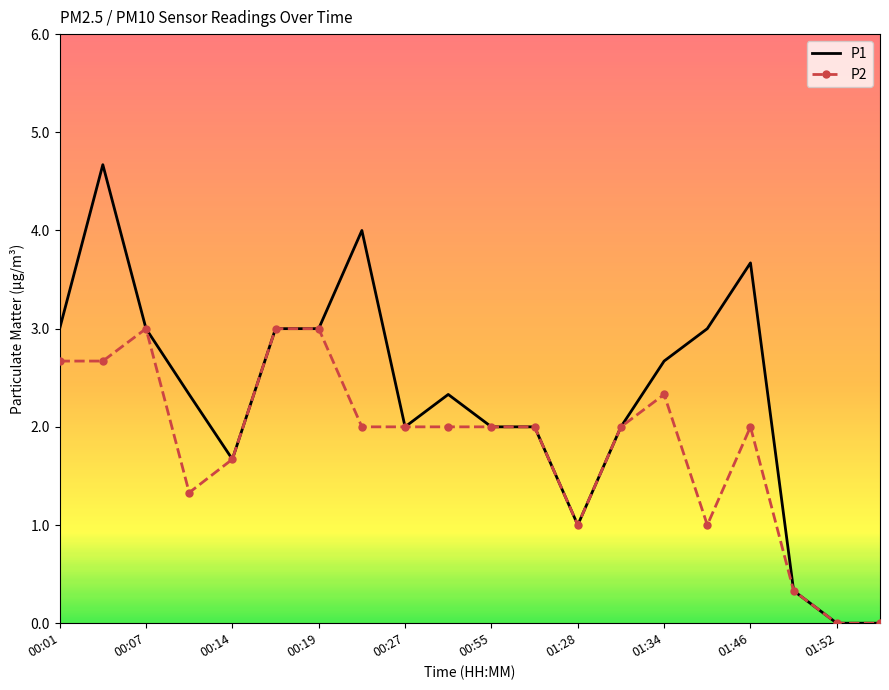

List the series in order of their peak value, lowest first.

P2, P1